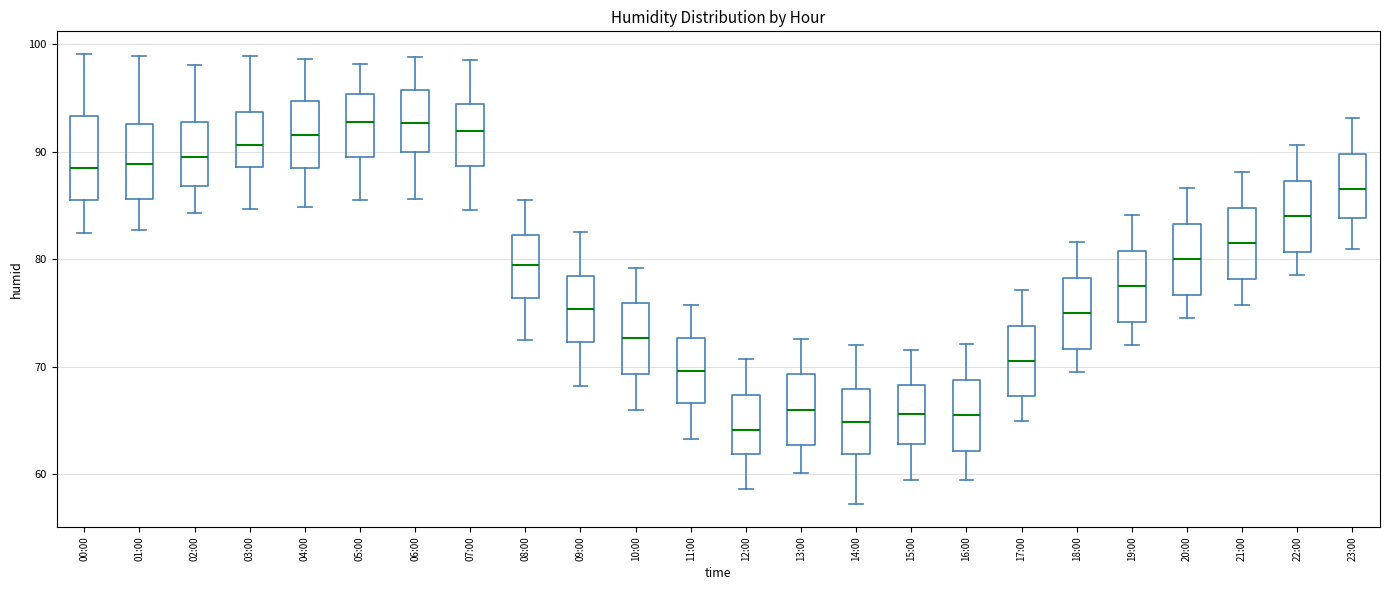

Reading left to right, read every box against the y-axis: the position of its median line, the range the box covers, and the ends of its whiskers. The values are not printed on the chart, so give them approximately, as read against the axis.

00:00: median 88, box 85 to 93, whiskers 82 to 99
01:00: median 89, box 86 to 93, whiskers 83 to 99
02:00: median 90, box 87 to 93, whiskers 84 to 98
03:00: median 91, box 89 to 94, whiskers 85 to 99
04:00: median 92, box 89 to 95, whiskers 85 to 99
05:00: median 93, box 90 to 95, whiskers 86 to 98
06:00: median 93, box 90 to 96, whiskers 86 to 99
07:00: median 92, box 89 to 94, whiskers 85 to 99
08:00: median 79, box 76 to 82, whiskers 73 to 86
09:00: median 75, box 72 to 78, whiskers 68 to 83
10:00: median 73, box 69 to 76, whiskers 66 to 79
11:00: median 70, box 67 to 73, whiskers 63 to 76
12:00: median 64, box 62 to 67, whiskers 59 to 71
13:00: median 66, box 63 to 69, whiskers 60 to 73
14:00: median 65, box 62 to 68, whiskers 57 to 72
15:00: median 66, box 63 to 68, whiskers 60 to 72
16:00: median 66, box 62 to 69, whiskers 60 to 72
17:00: median 71, box 67 to 74, whiskers 65 to 77
18:00: median 75, box 72 to 78, whiskers 70 to 82
19:00: median 78, box 74 to 81, whiskers 72 to 84
20:00: median 80, box 77 to 83, whiskers 75 to 87
21:00: median 82, box 78 to 85, whiskers 76 to 88
22:00: median 84, box 81 to 87, whiskers 79 to 91
23:00: median 87, box 84 to 90, whiskers 81 to 93